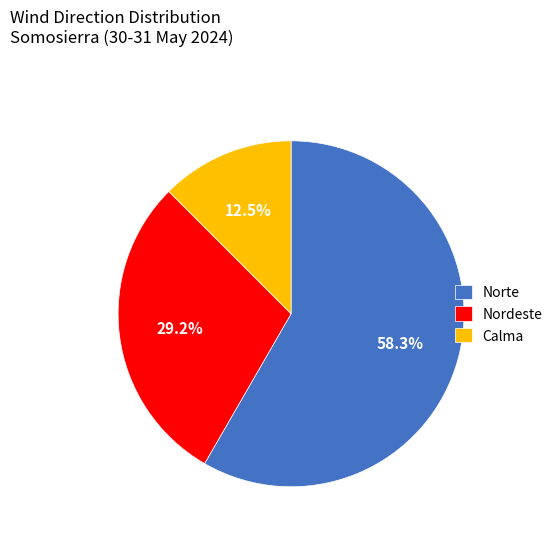

Does Norte account for over 50% of the chart?

Yes